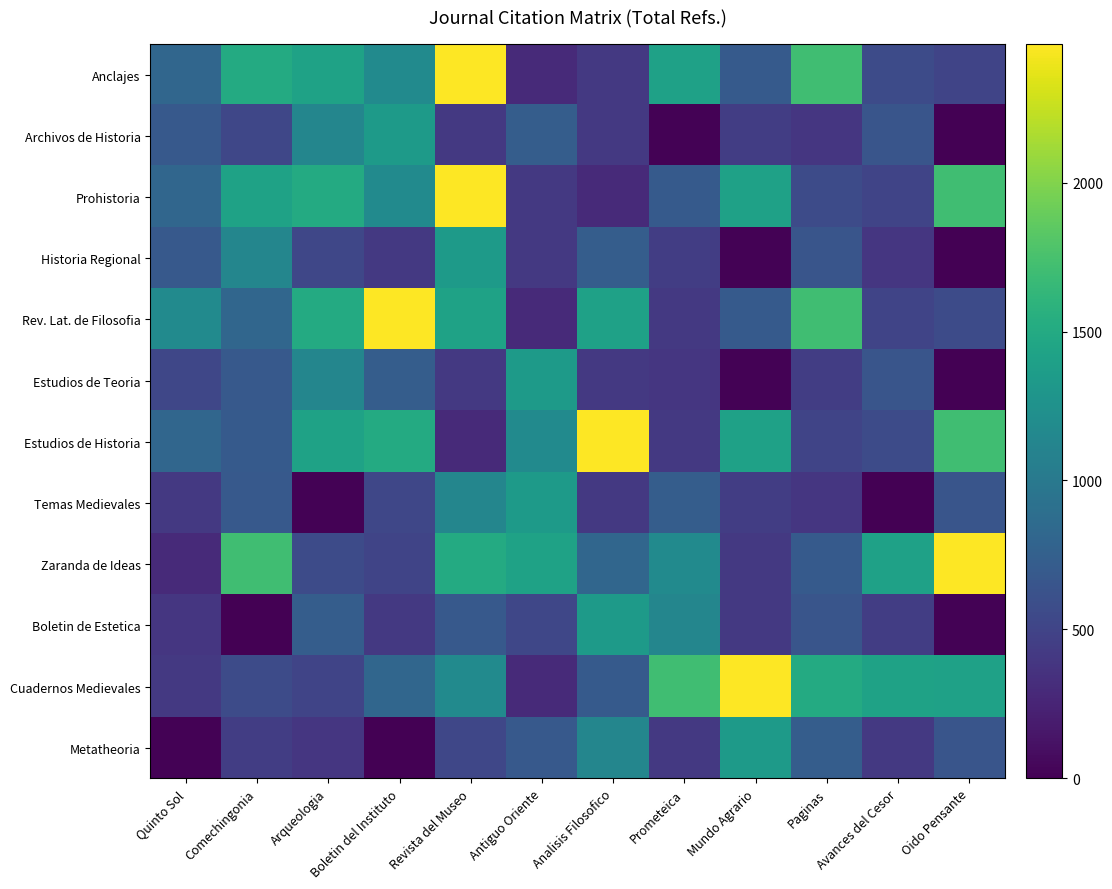

What is the spread (max minus min) of values at Paginas?

1318